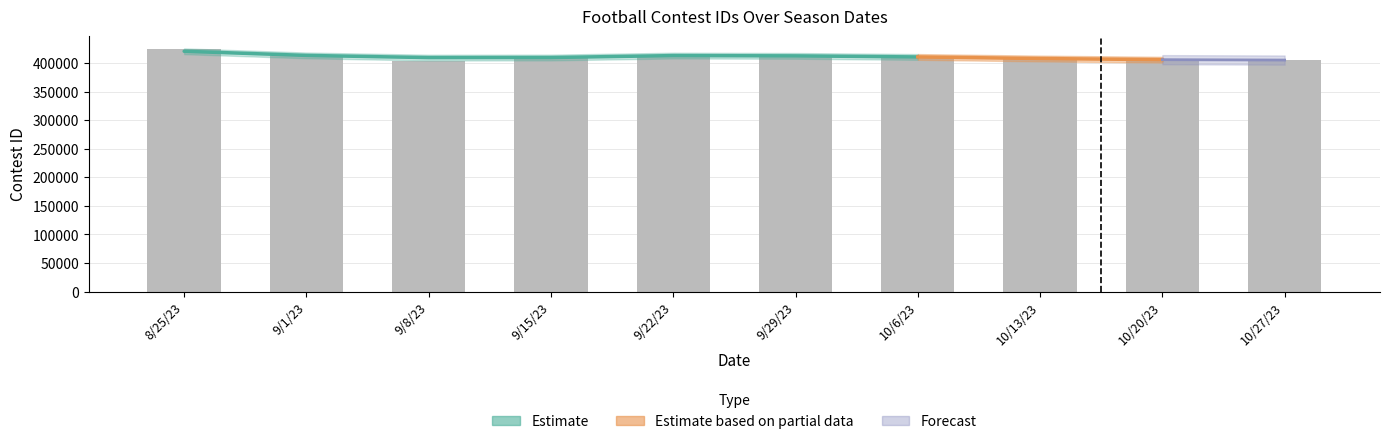

List the labels in order of value, smallest first.

9/8/23, 10/20/23, 10/27/23, 10/13/23, 10/6/23, 9/1/23, 9/15/23, 9/22/23, 9/29/23, 8/25/23